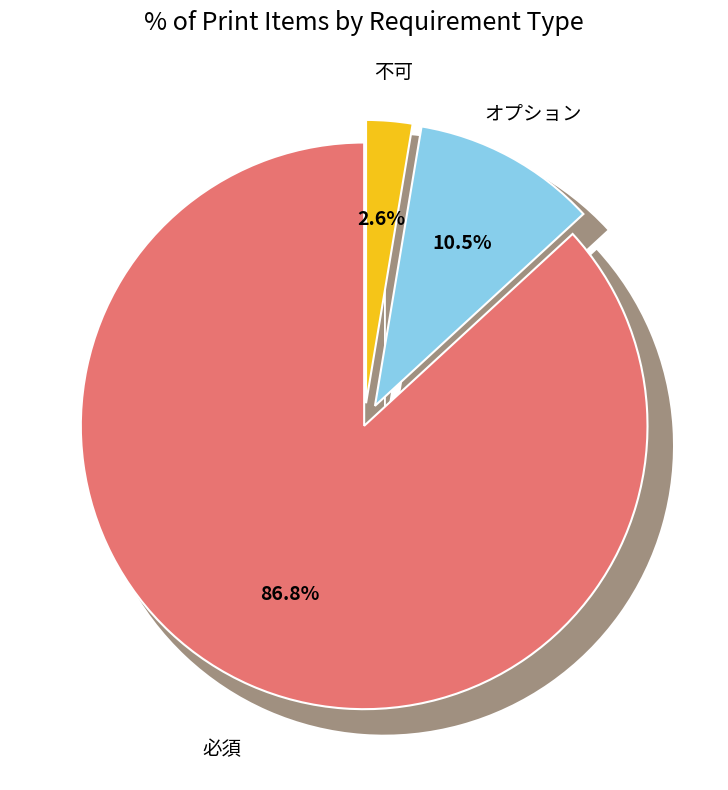

Which slice is the largest?

必須 (●)